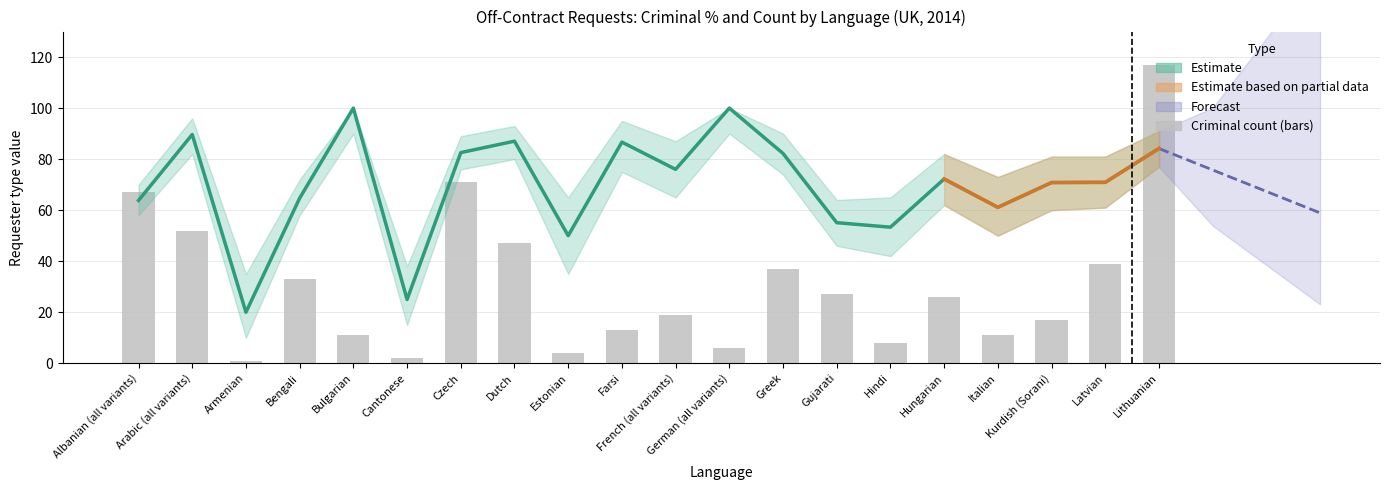

Rank the series at Italian from lowest to highest value.

Criminal_count, Criminal%